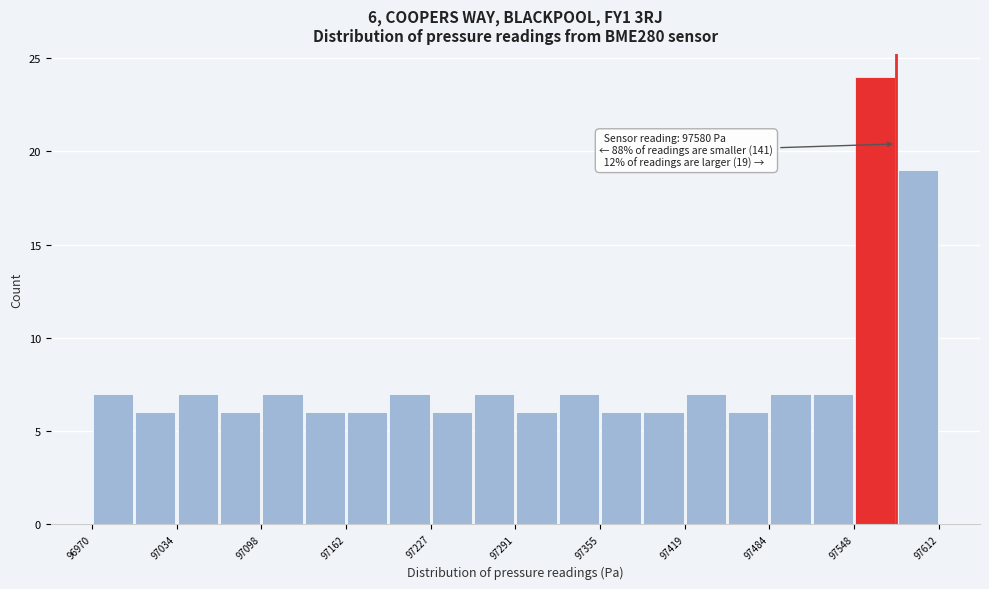

Around what value on the x-axis is the tallest bar? Give the approximate position of its centre, as read against the axis.

97560